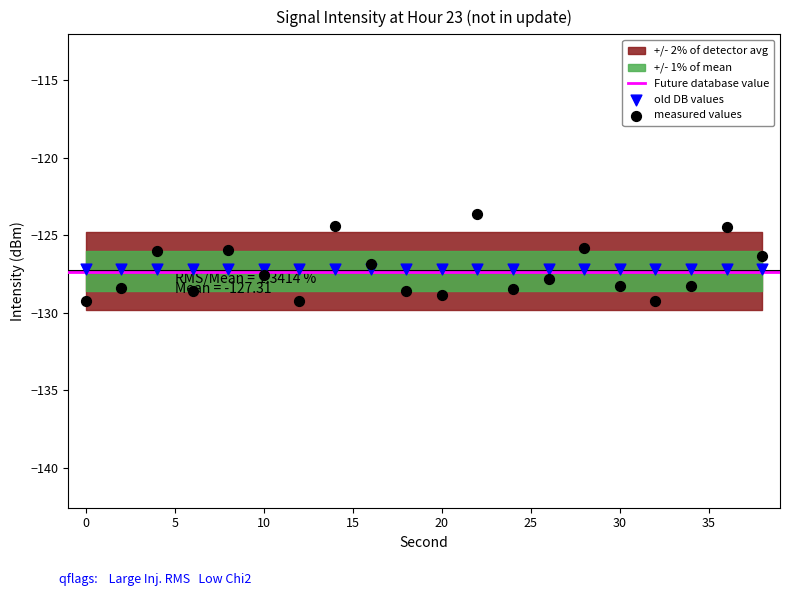

Which series contains the lowest Y value?

measured values